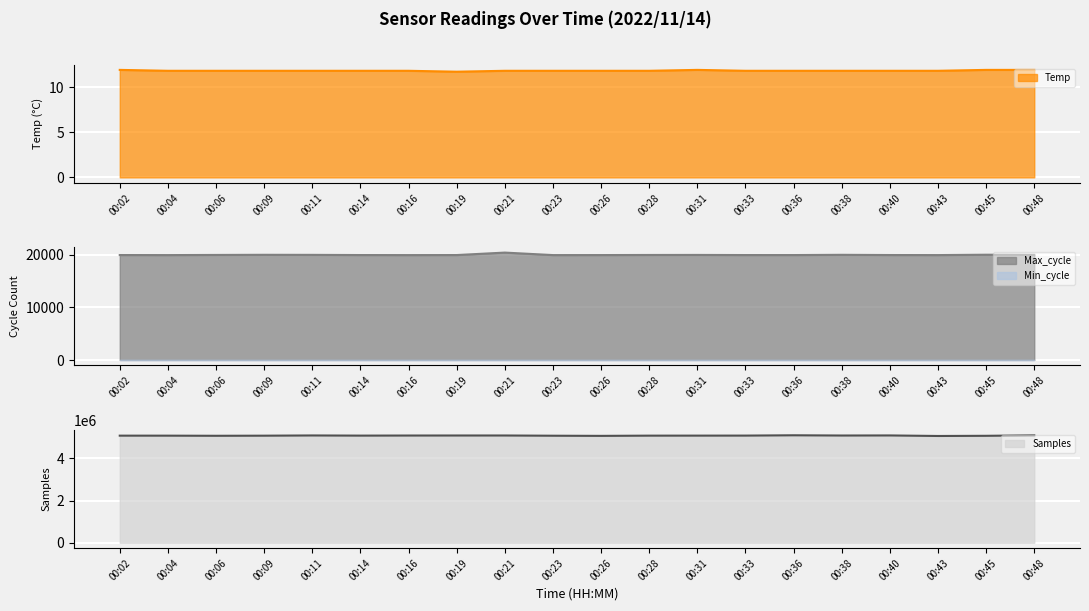

How many interior local valleys does the Max_cycle series have?

5